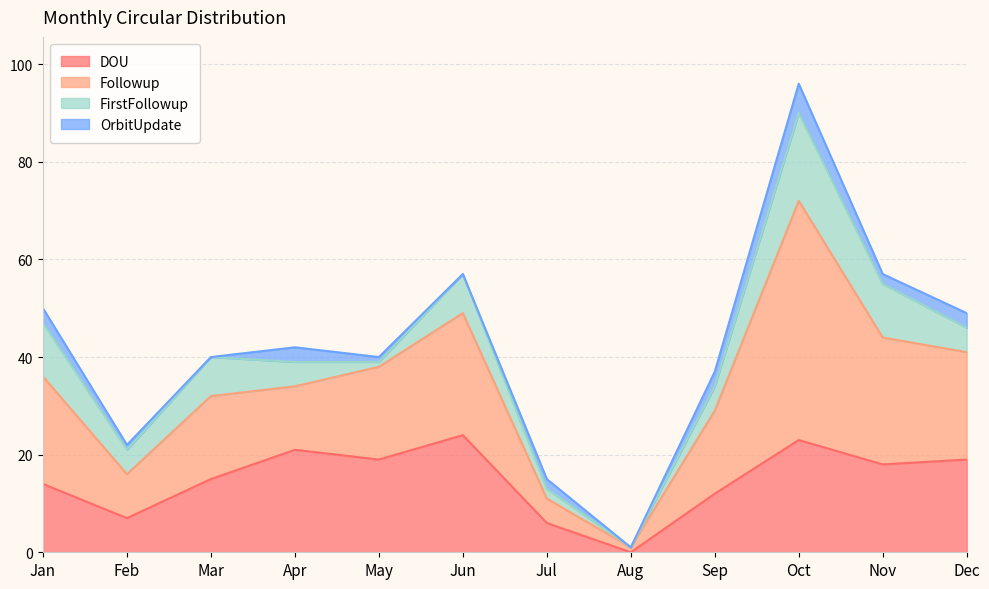

What is the maximum value for DOU?

24